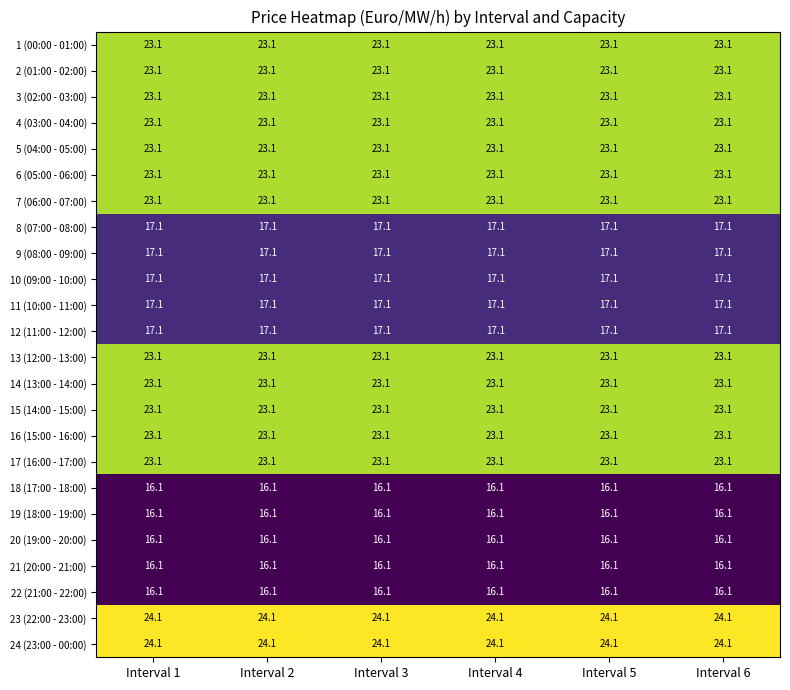

What is the maximum value for 9 (08:00 - 09:00)?

17.1